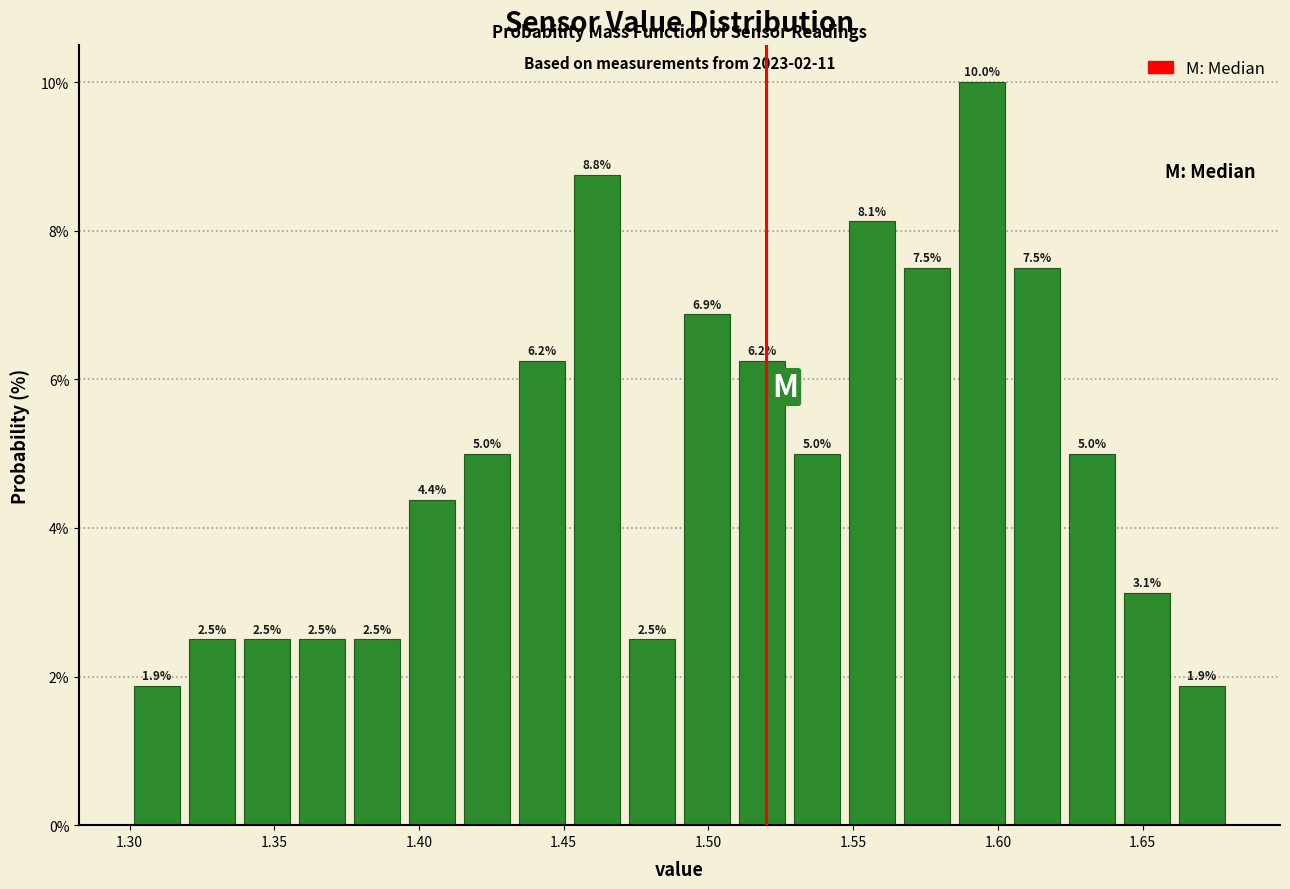

Around what value on the x-axis is the tallest bar? Give the approximate position of its centre, as read against the axis.

1.595